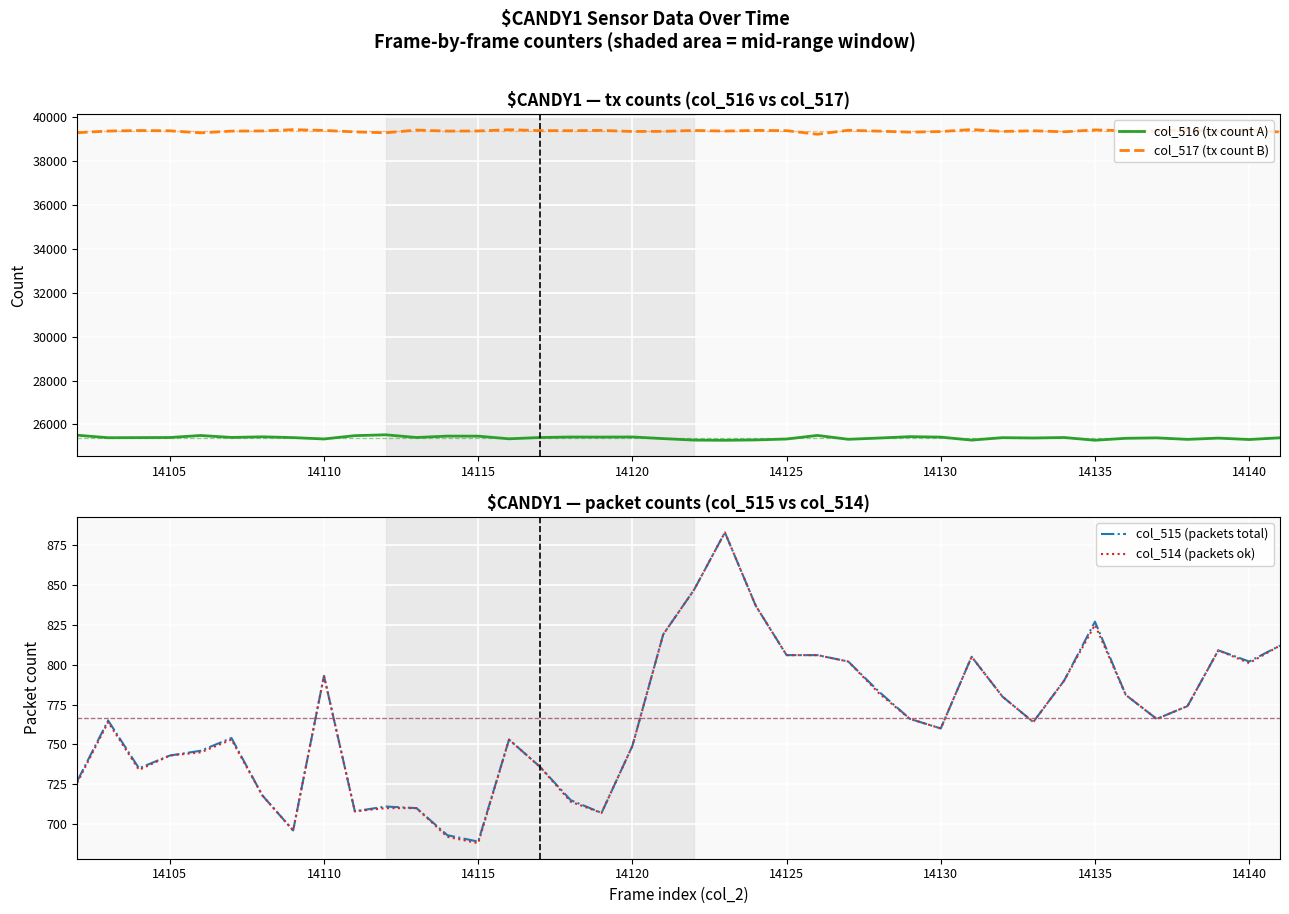

How many series are shown in this chart?

4